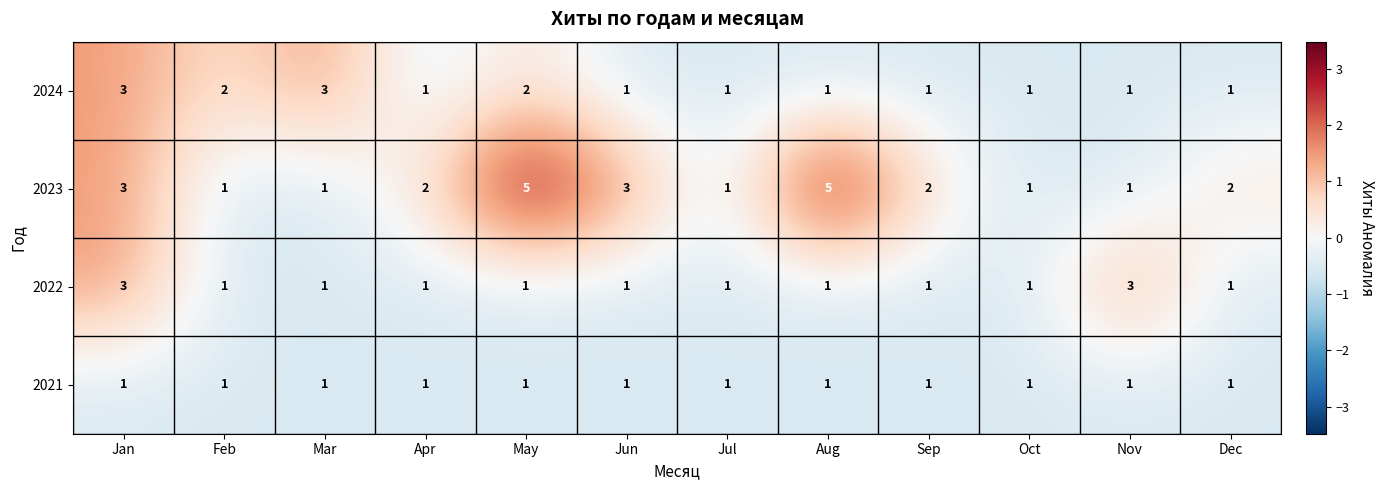

How many data points does each series have?

12